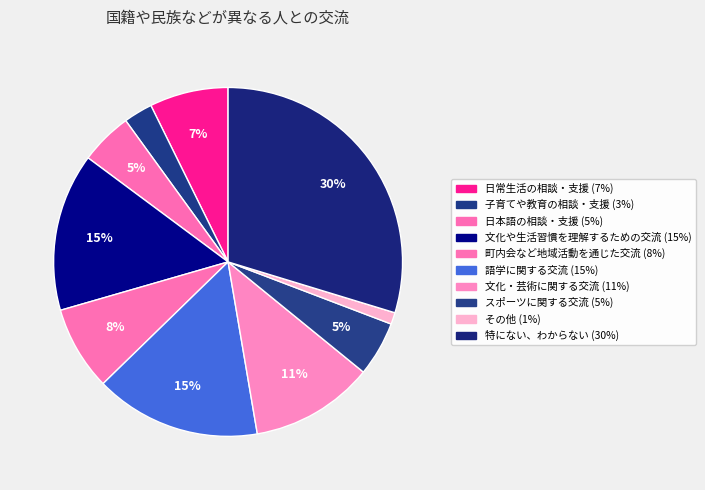

Is it true that 子育てや教育の相談・支援 is 13% of the pie?

False